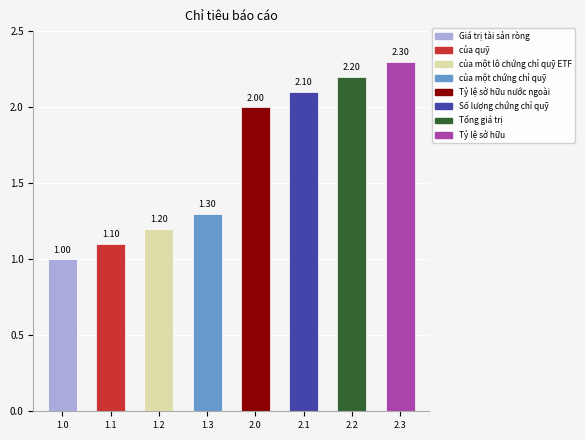

Between của một chứng chỉ quỹ and Tỷ lệ sở hữu, which is larger?

Tỷ lệ sở hữu